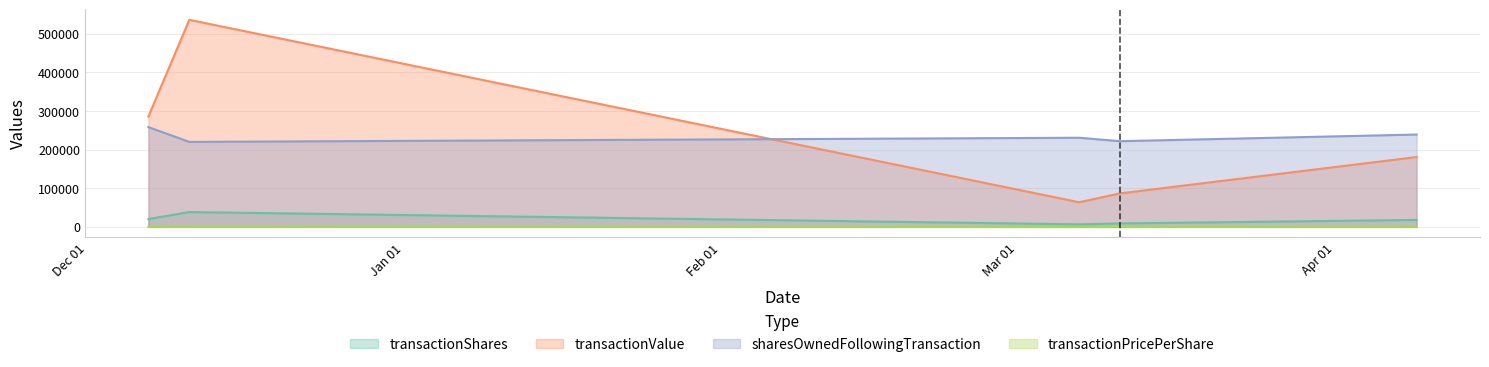

The value of transactionShares at 2024-03-07 is 4169.5. True or false?

False